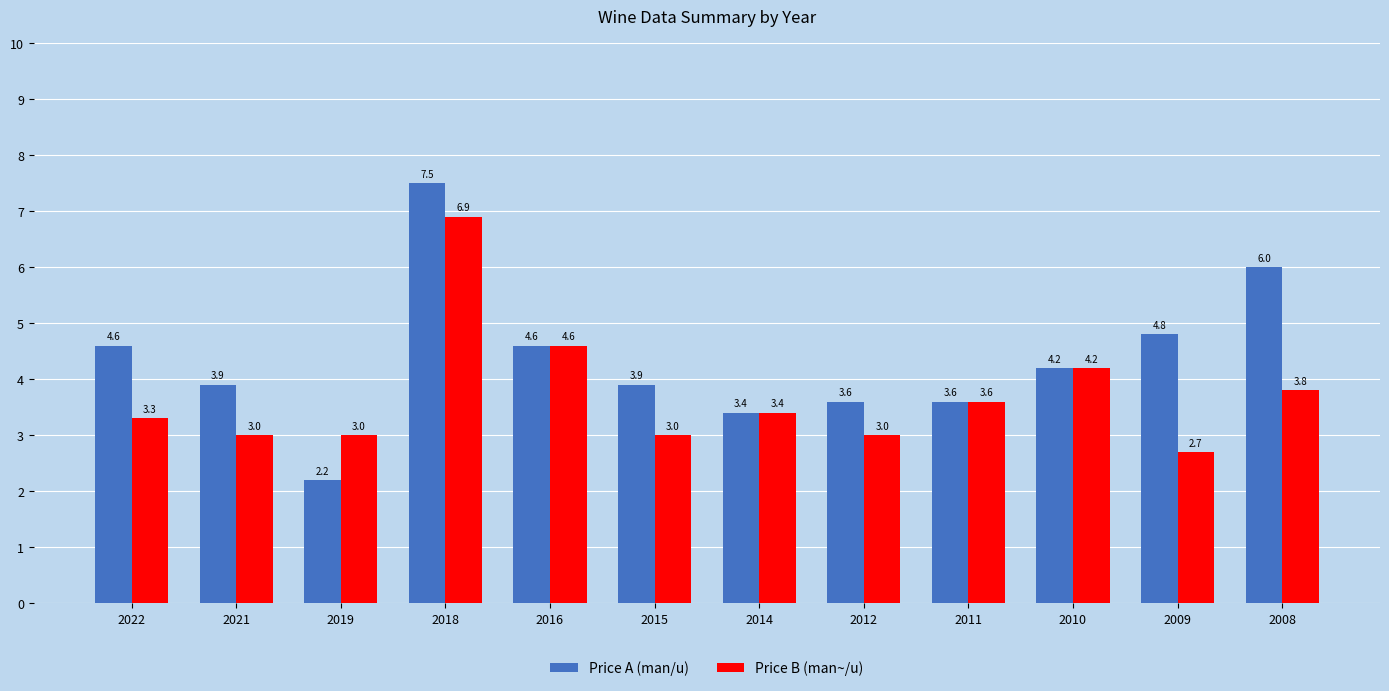

Rank the series at 2012 from lowest to highest value.

Price B (man~/u), Price A (man/u)